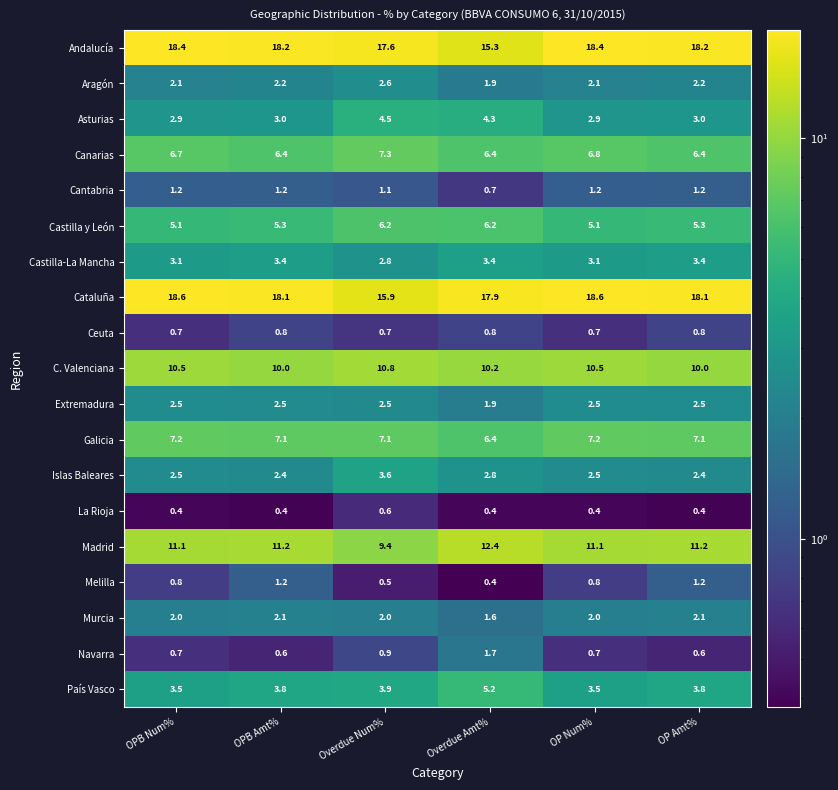

How many values in the Extremadura series exceed 2?

5